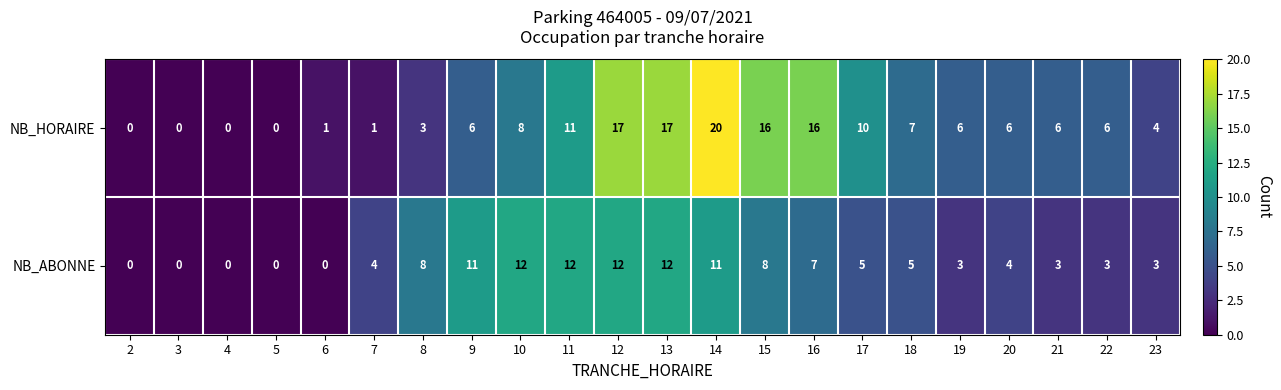

Which series has the largest total across all categories?

NB_HORAIRE